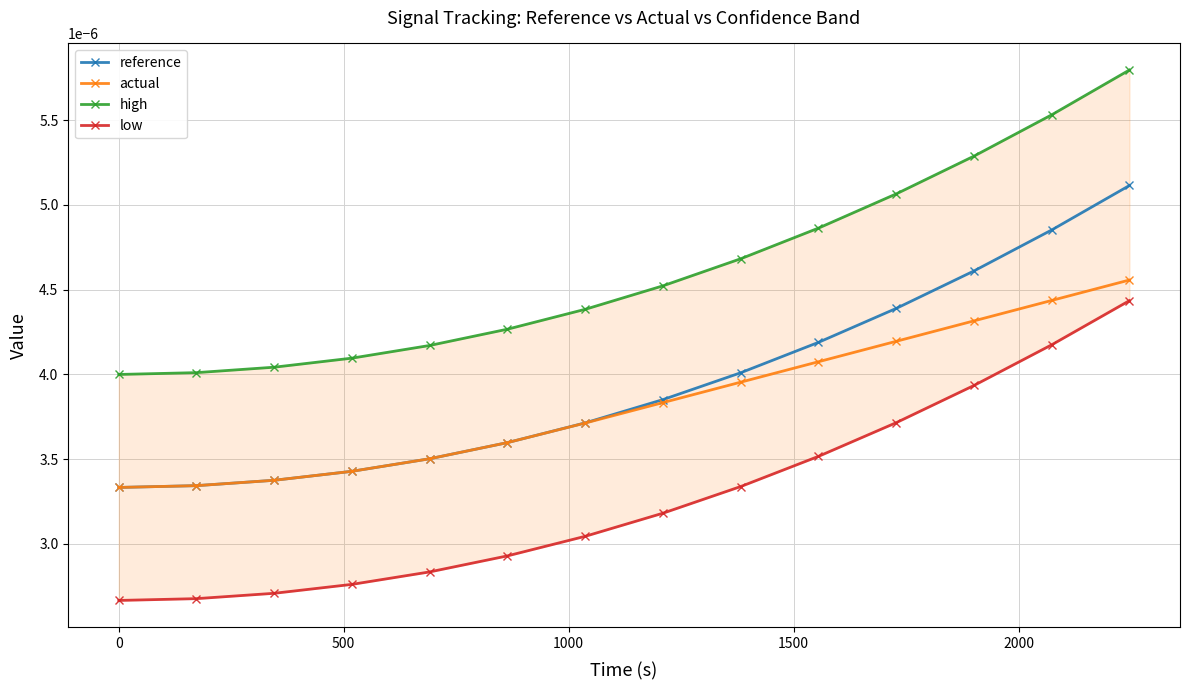

True or false: reference has more than 1 points higher than both neighbors.

False